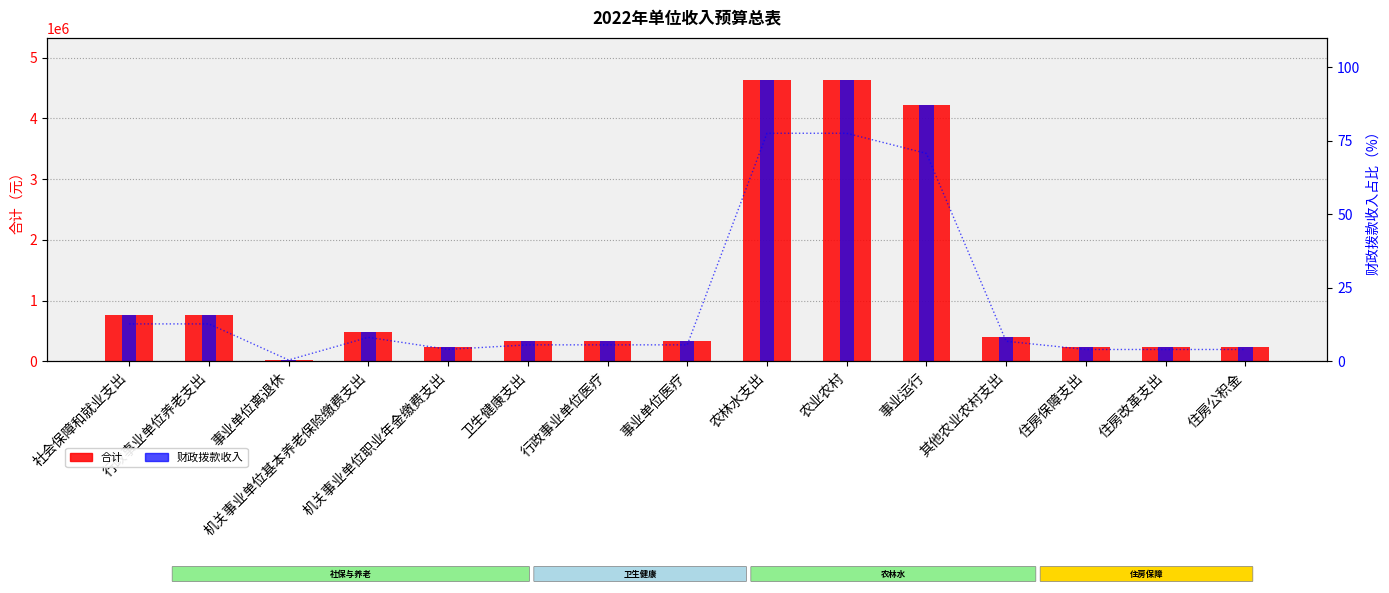

Which category has the lowest value in the 财政拨款收入 series?

事业单位离退休